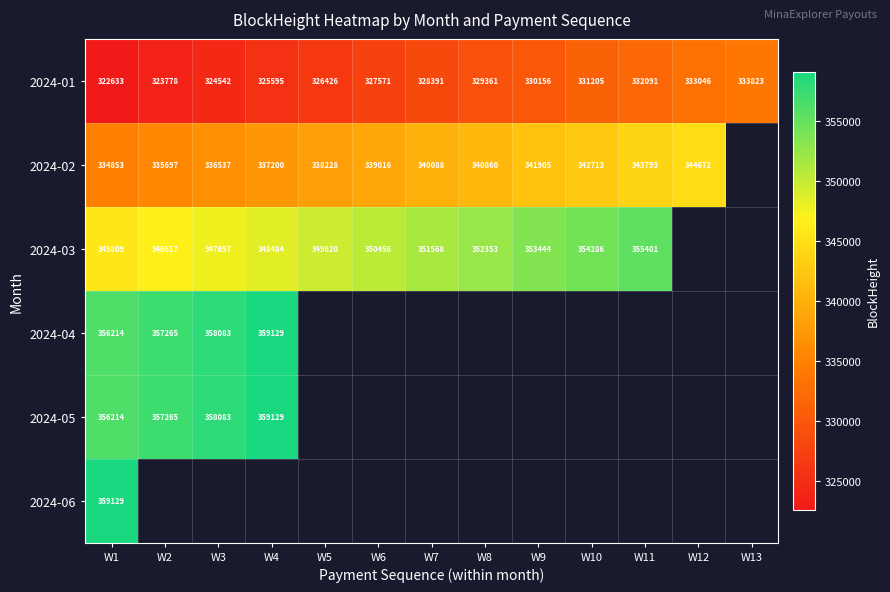

The 2024-04 series shows 359129 at W4. True or false?

True